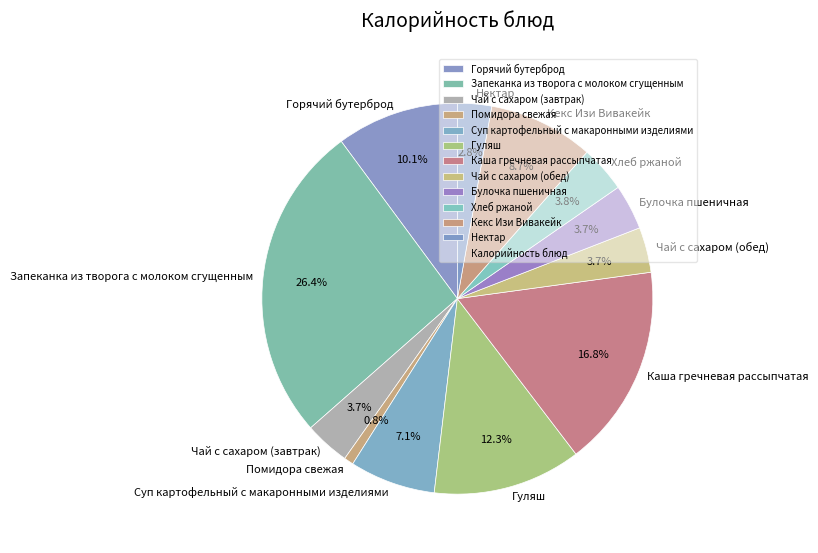

True or false: Нектар accounts for 3% of the total.

True